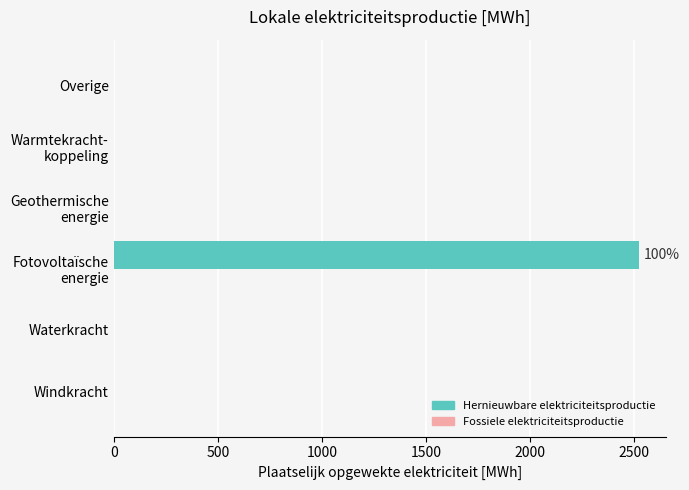

What is the greatest value displayed?

2525.9